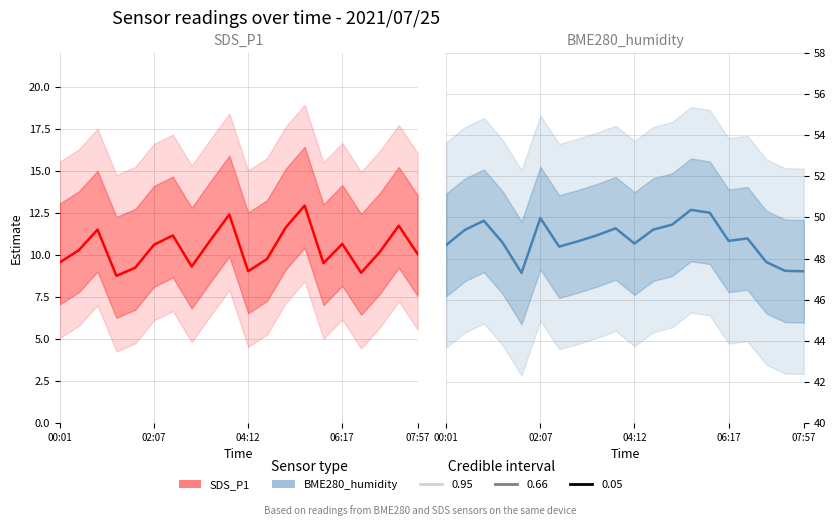

Which has a higher value, 19 or 13?

13